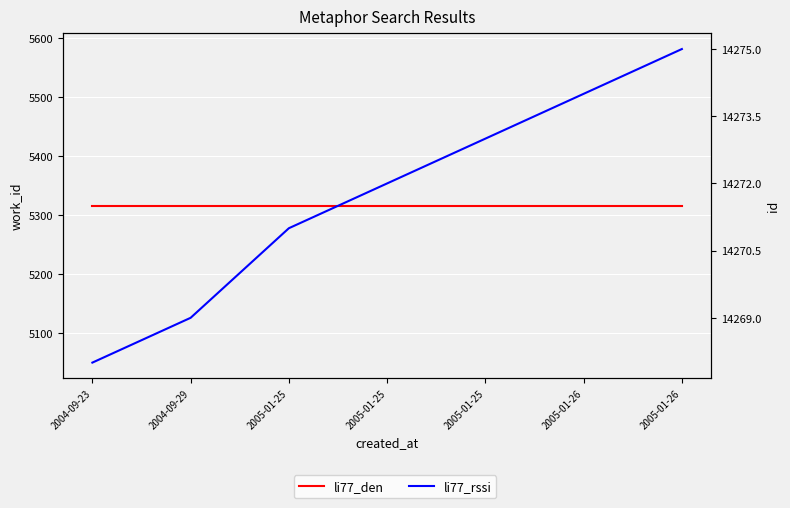

Reading right to left, transcribe all the data shown in this chart.

li77_den: 5316	5316	5316	5316	5316	5316	5316
li77_rssi: 14275	14274	14273	14272	14271	14269	14268